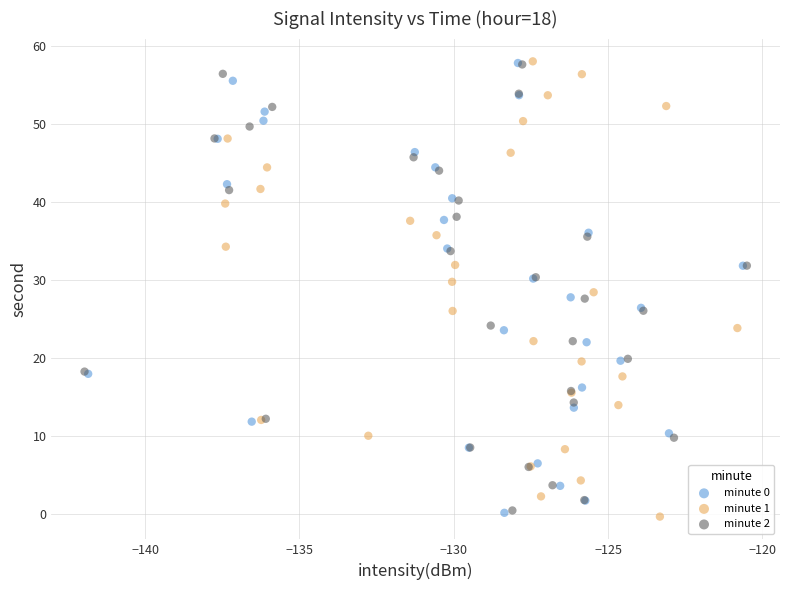

What are all the series names shown in the legend?

minute 0, minute 1, minute 2